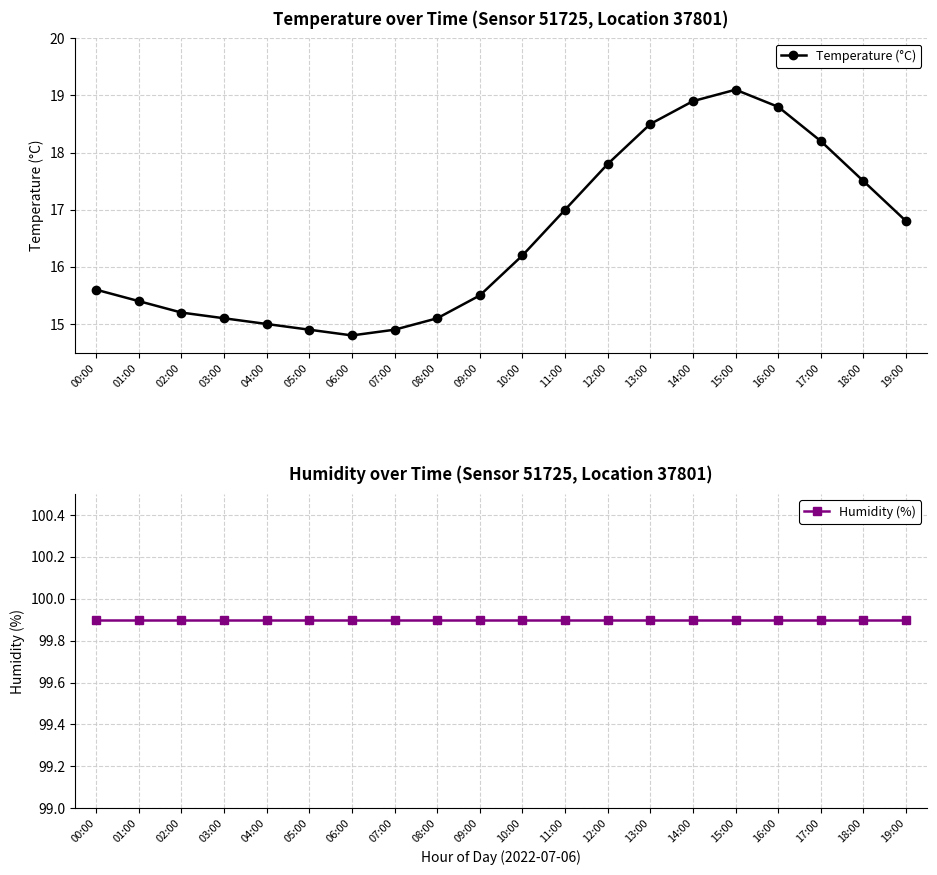

What is the spread (max minus min) of values at 14:00?

81.0